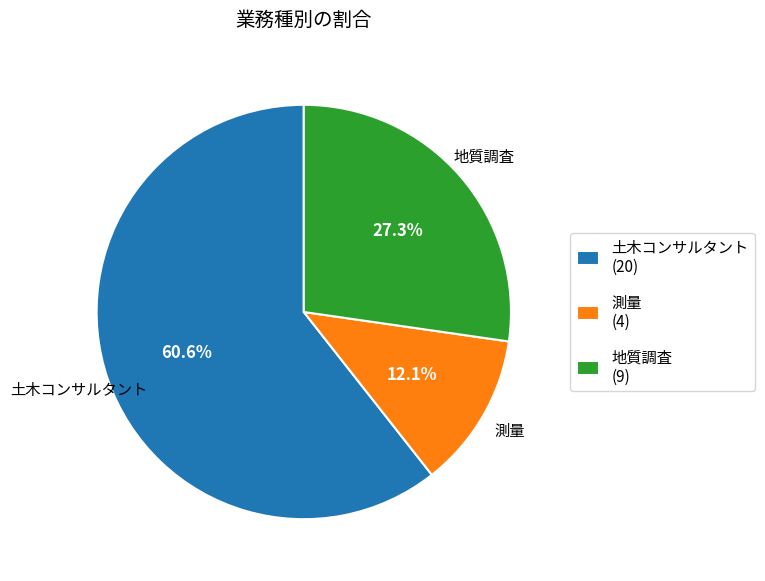

Between 土木コンサルタント and 地質調査, which is larger?

土木コンサルタント